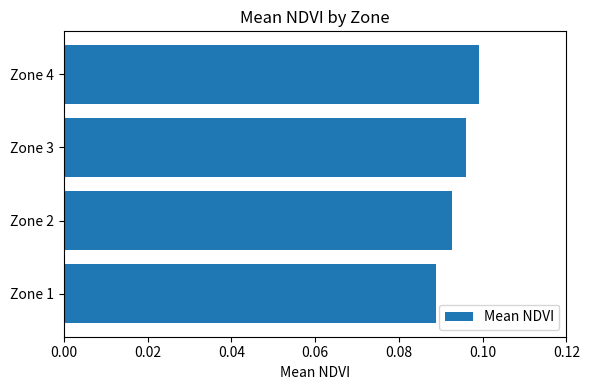

The value at Zone 2 is 0.1. True or false?

True